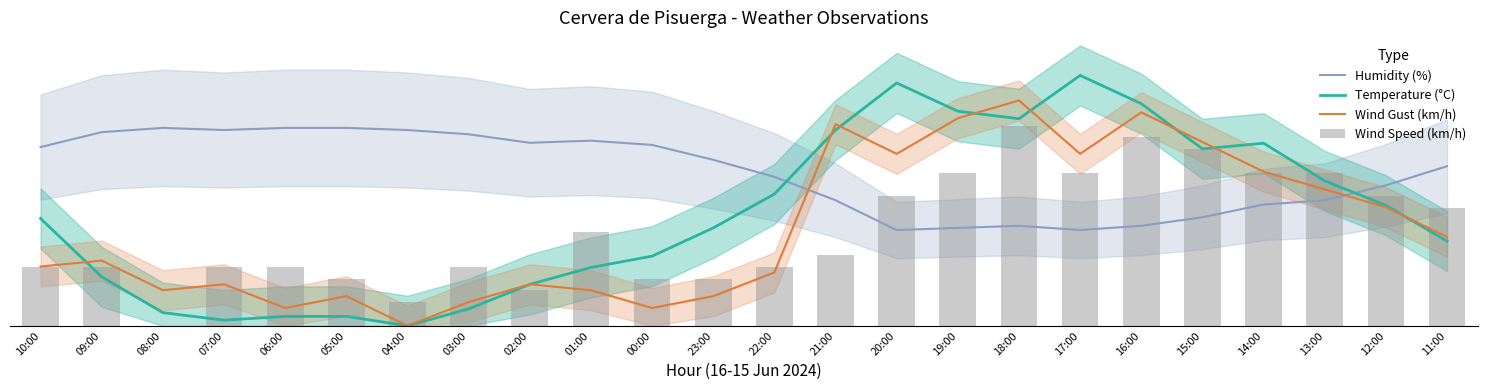

Rank the series at 06:00 from highest to lowest value.

Humidity (%), Wind Speed (km/h), Wind Gust (km/h), Temperature (°C)